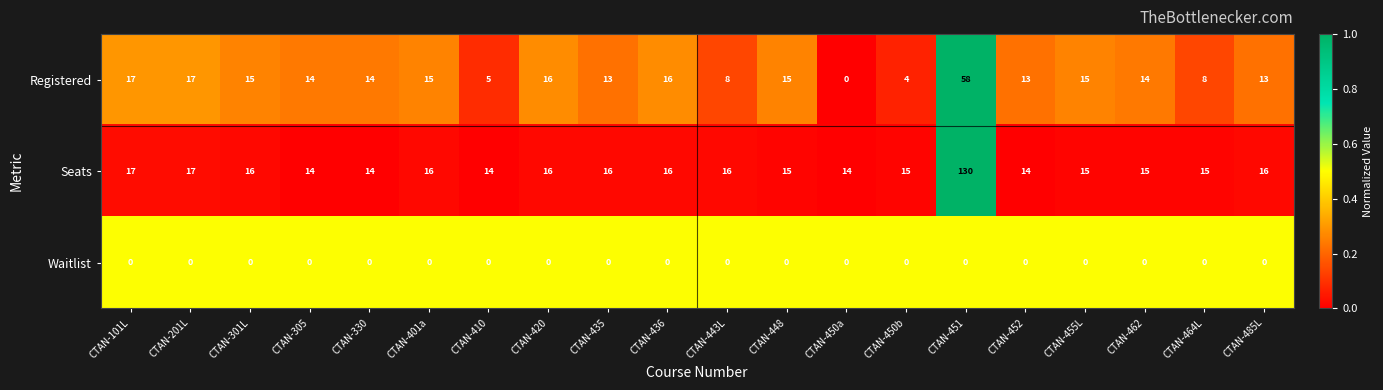

Which series has the largest total across all categories?

Seats